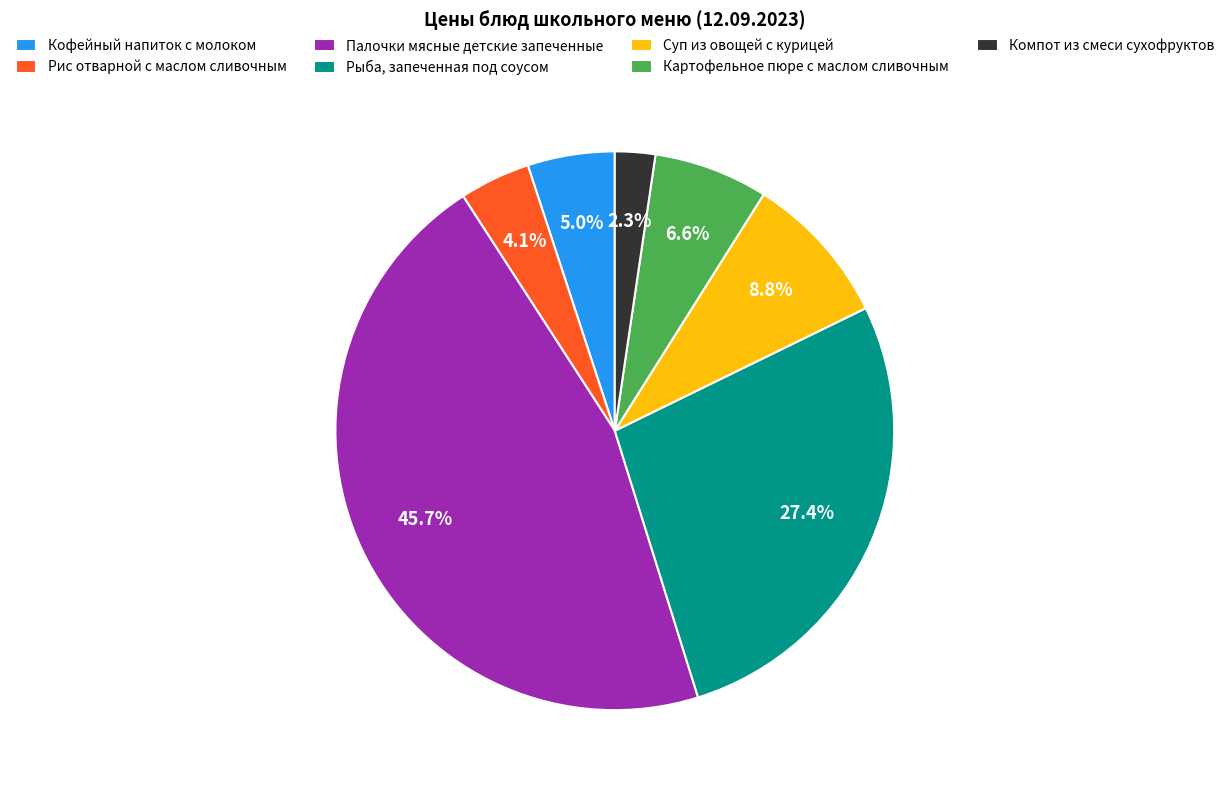

What percentage is the Кофейный напиток с молоком slice, to the nearest percent?

5%